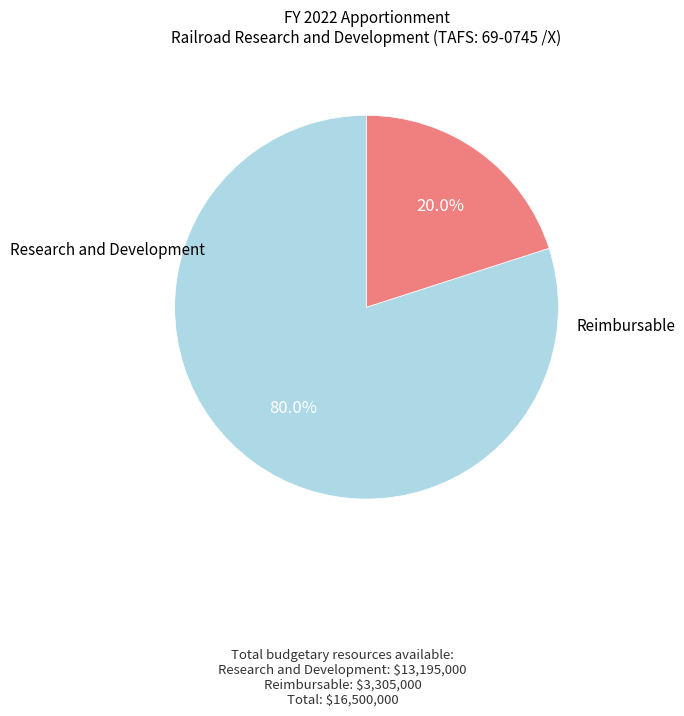

The Research and Development slice represents 80% of the pie. True or false?

True